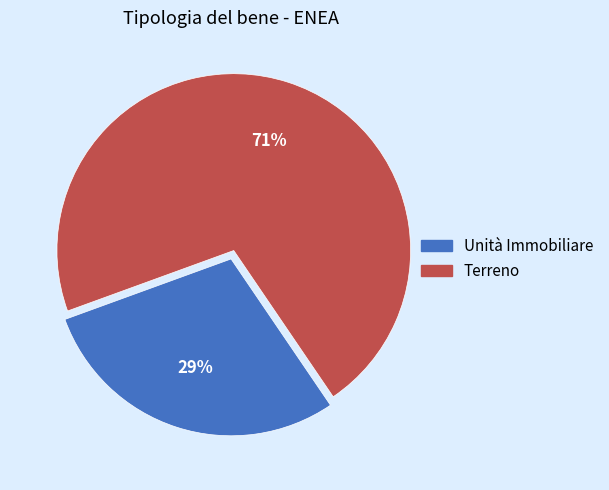

Is there a majority slice in this chart?

Yes